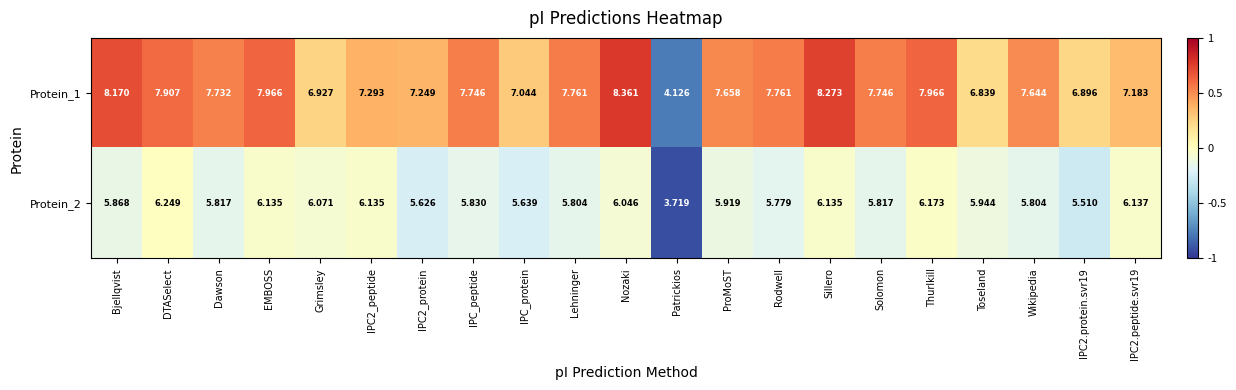

Rank the series by their maximum value, from highest to lowest.

Protein_1, Protein_2